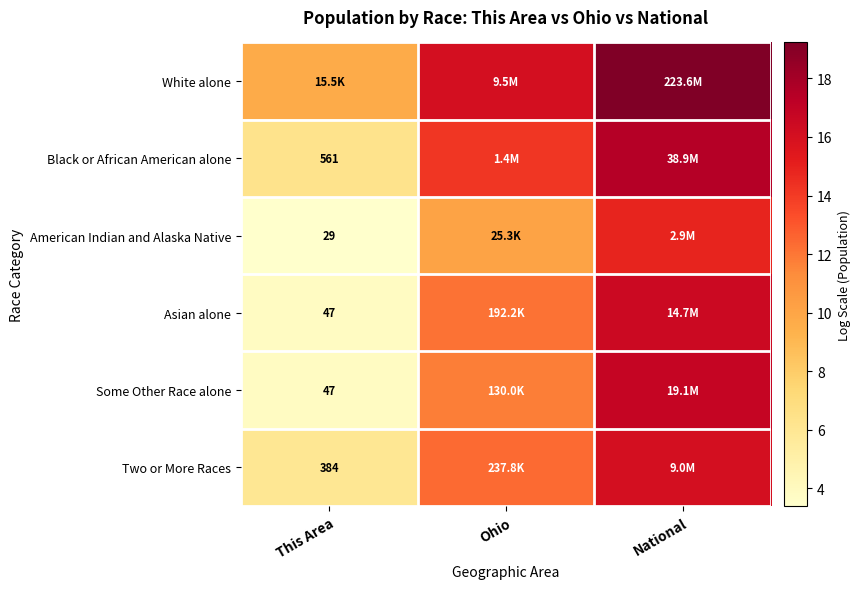

What is the total value across all series at This Area?

33.1